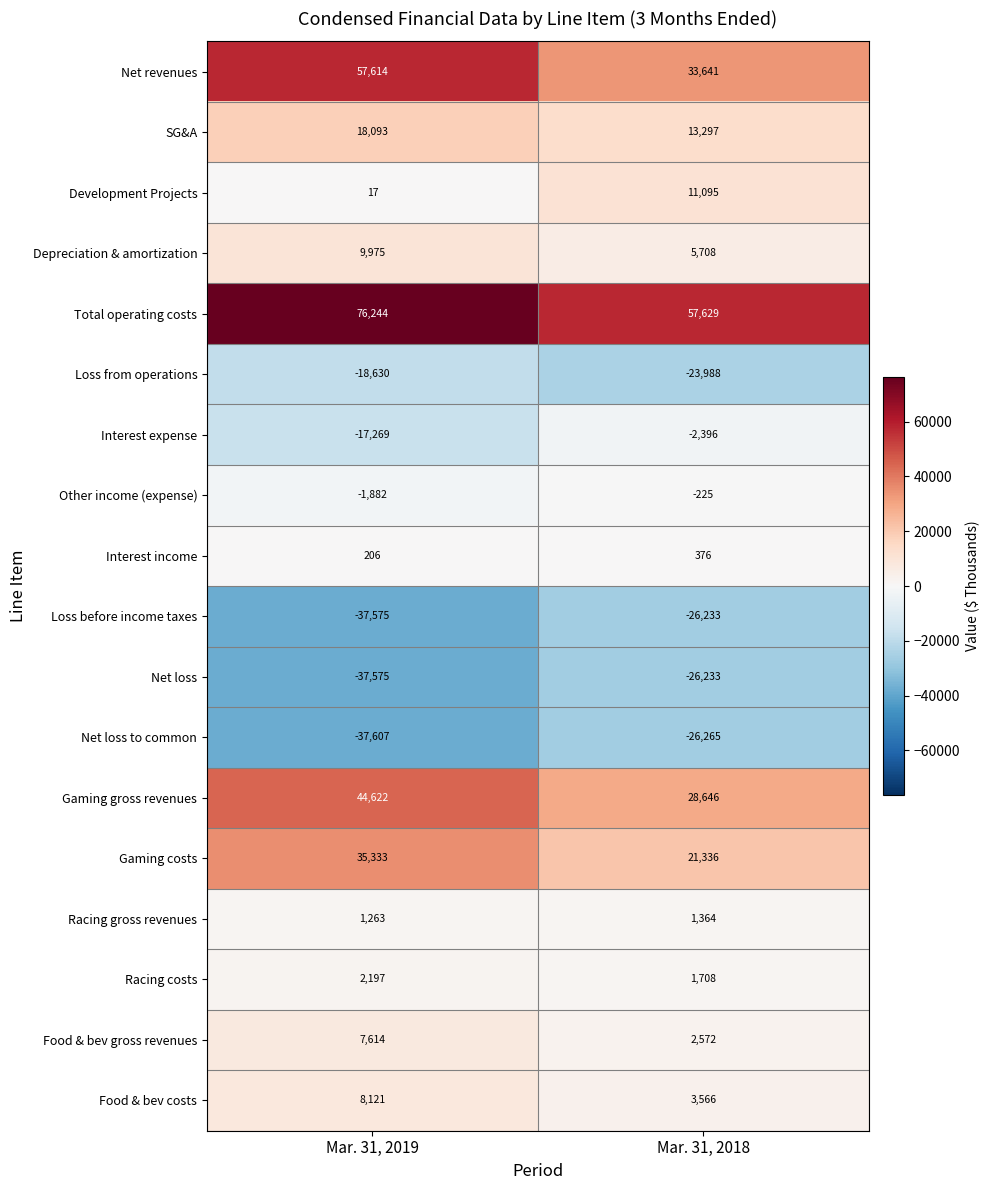

Count the number of categories in the chart.

2